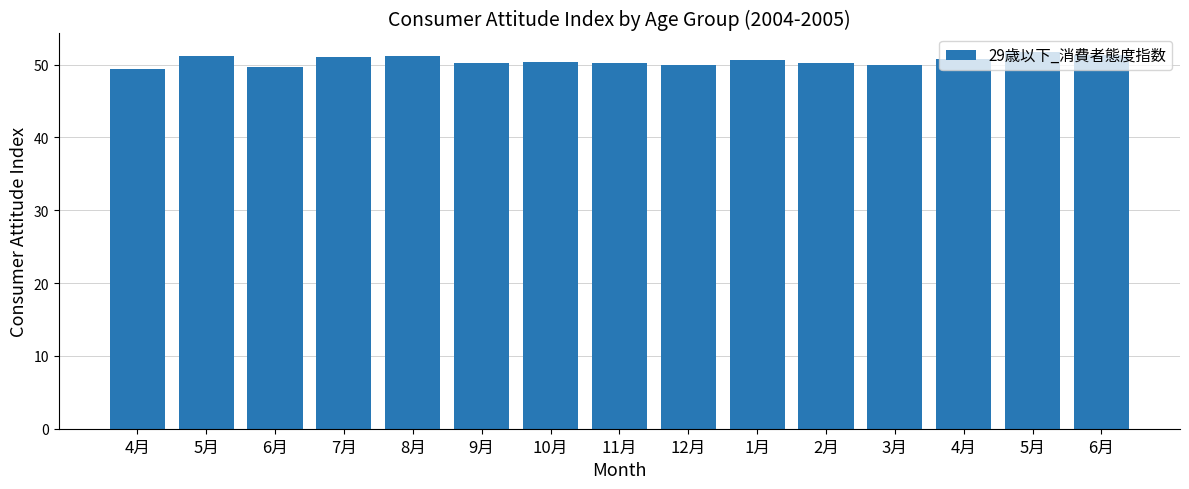

What is the difference between the values at 8月 and 3月?

1.3